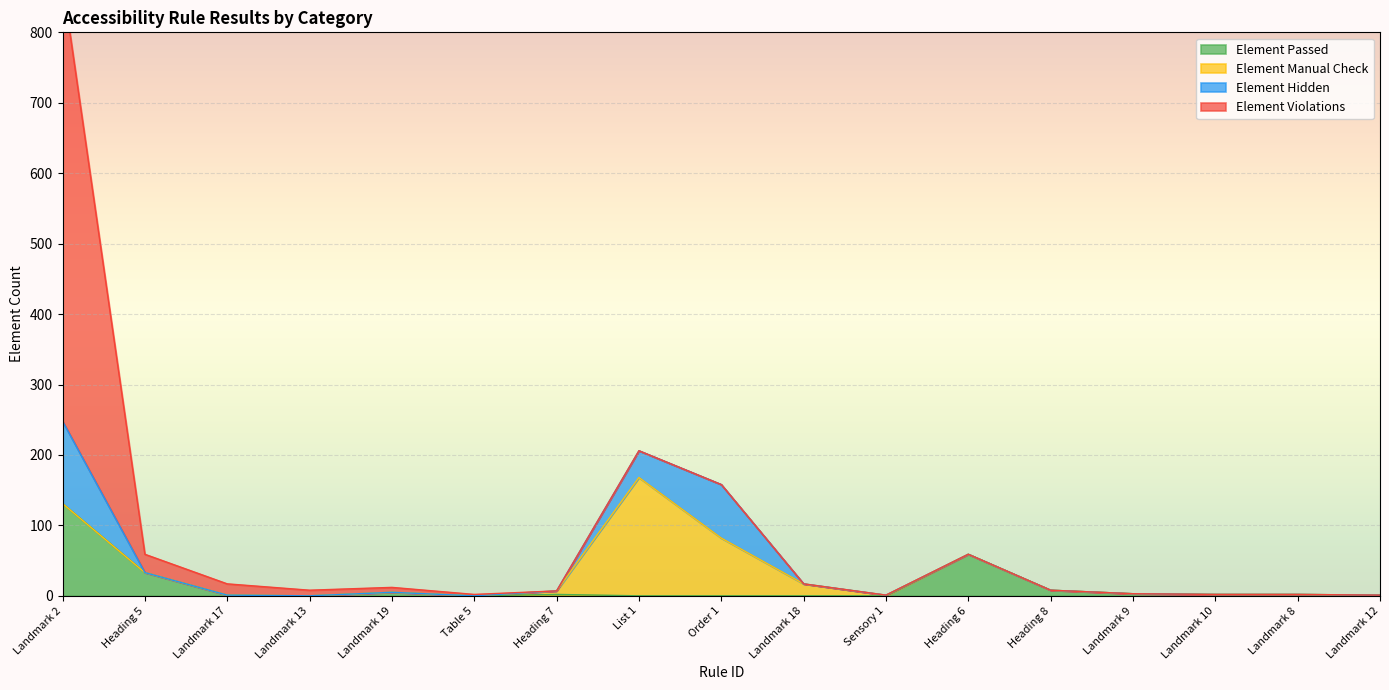

How many categories are shown in the chart?

17